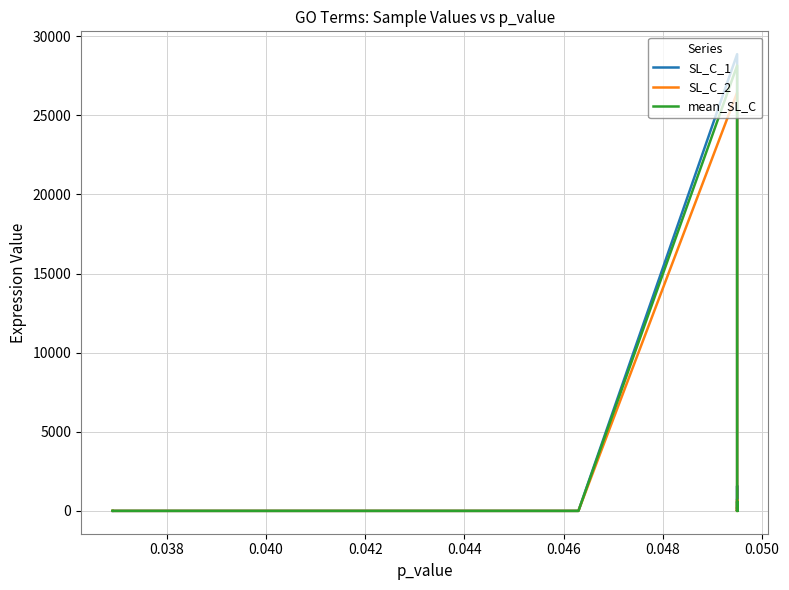

Count the number of categories in the chart.

40